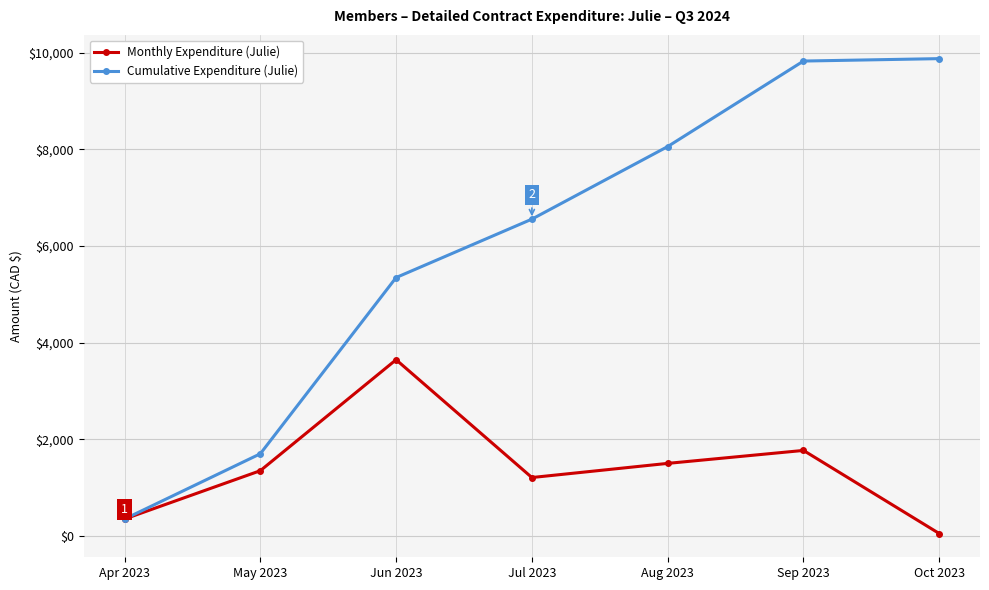

What is the difference between the maximum and minimum values in the Monthly Expenditure (Julie) series?

3595.8